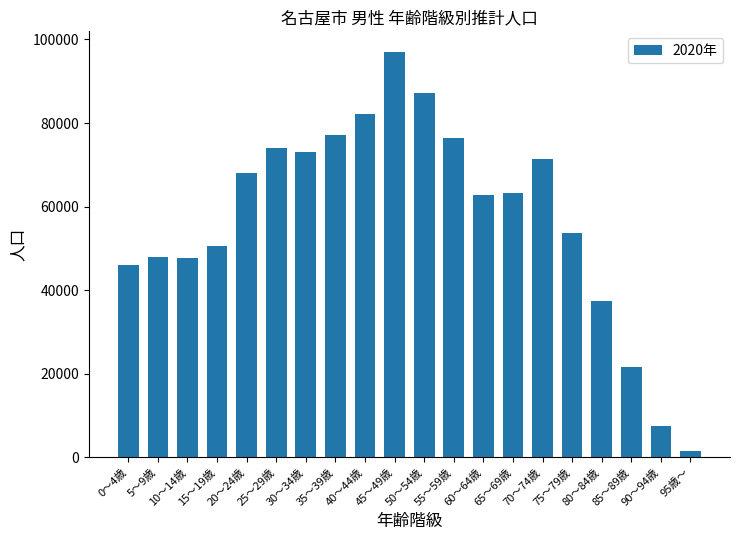

Which has a higher value, 85～89歳 or 70～74歳?

70～74歳